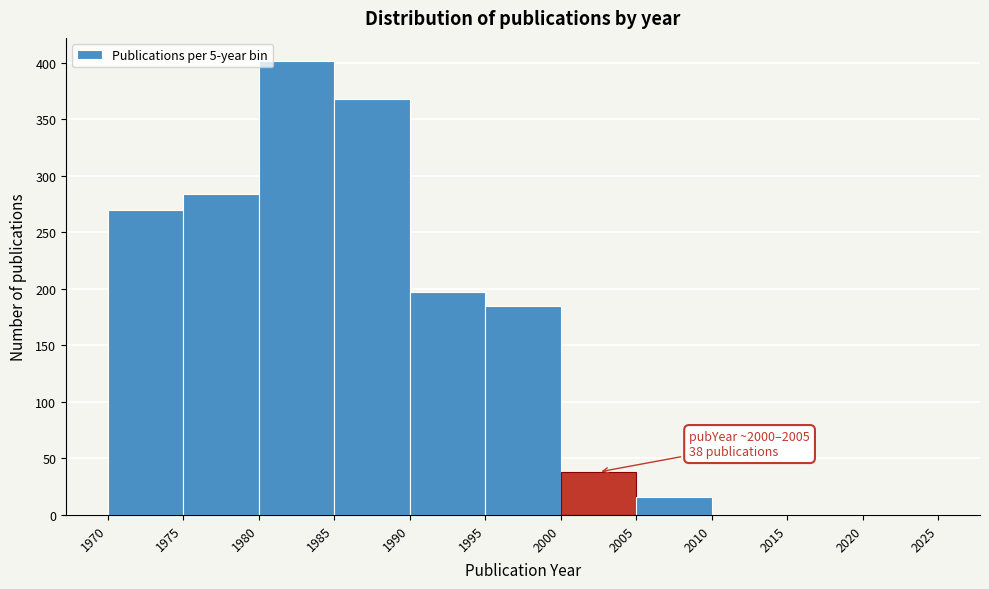

Over which range of the x-axis is the bar tallest?

1980 to 1985